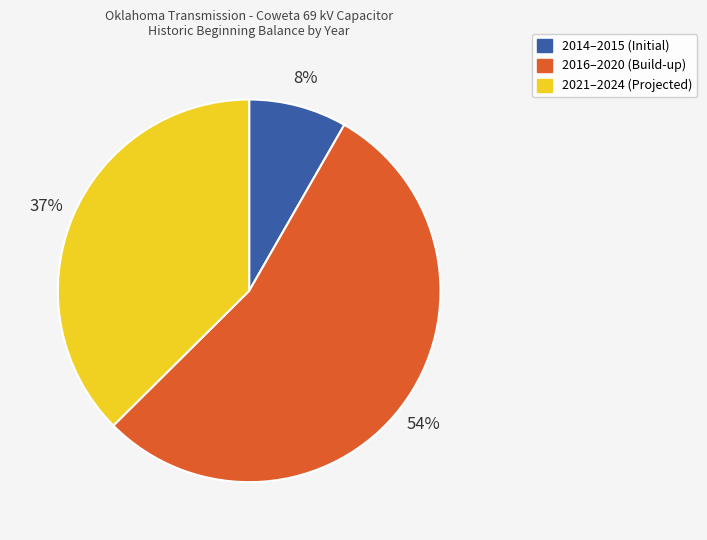

Is there any slice that represents more than half of the pie?

Yes